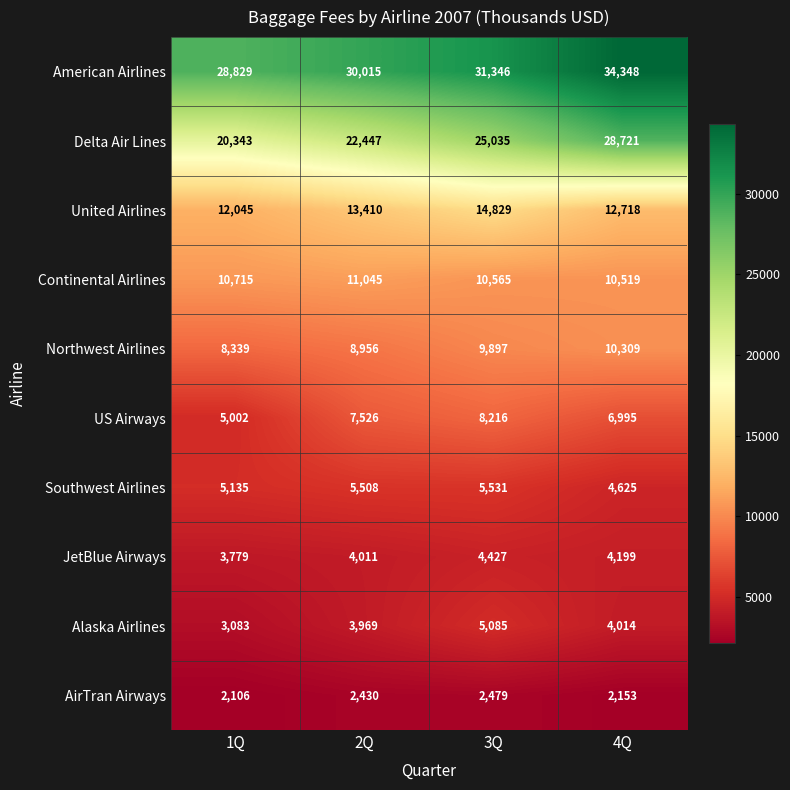

What is the sum of all US Airways values?

27739